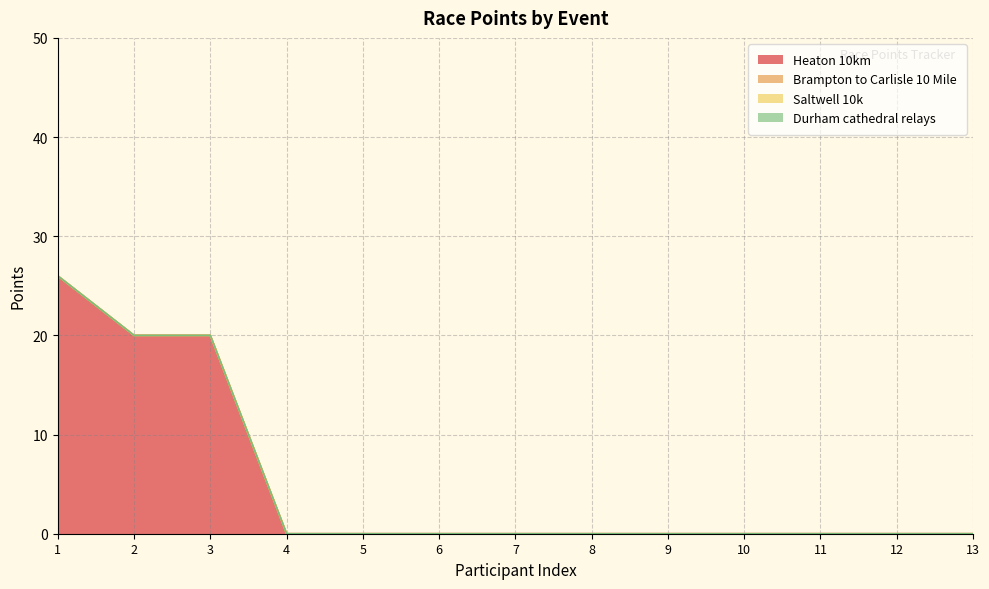

Does the chart display data point markers on the line(s)?

No